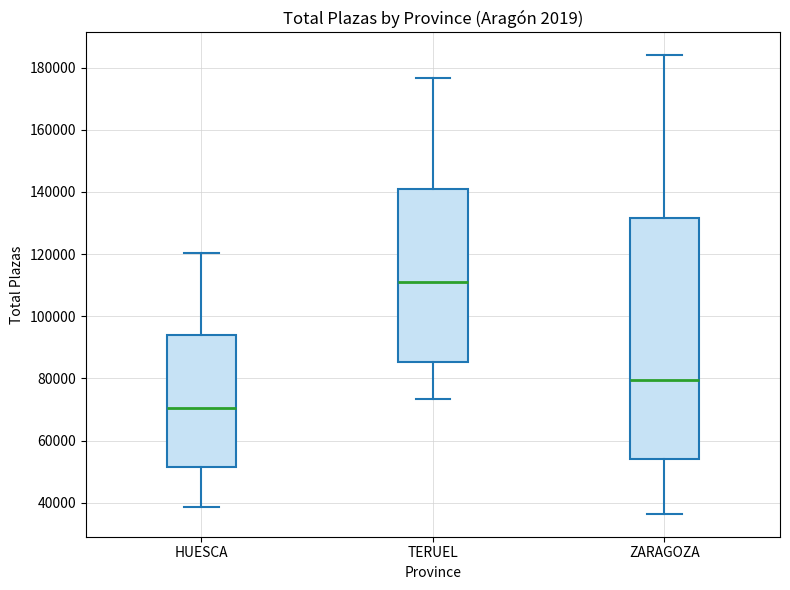

Which box has the highest median line?

TERUEL